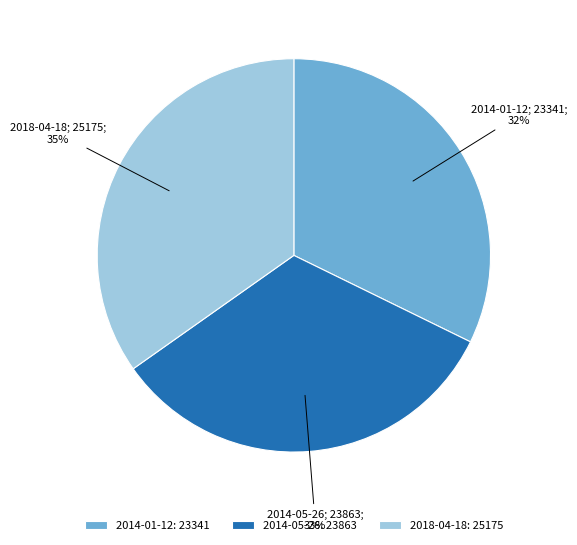

Rank the categories by value from lowest to highest.

2014-01-12, 2014-05-26, 2018-04-18